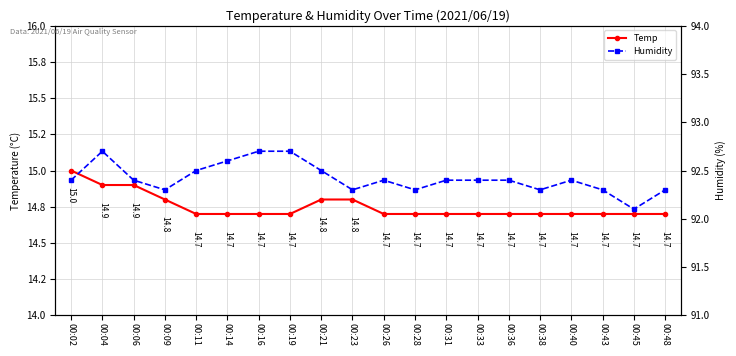

List the series in order of their overall mean, lowest first.

Temp, Humidity